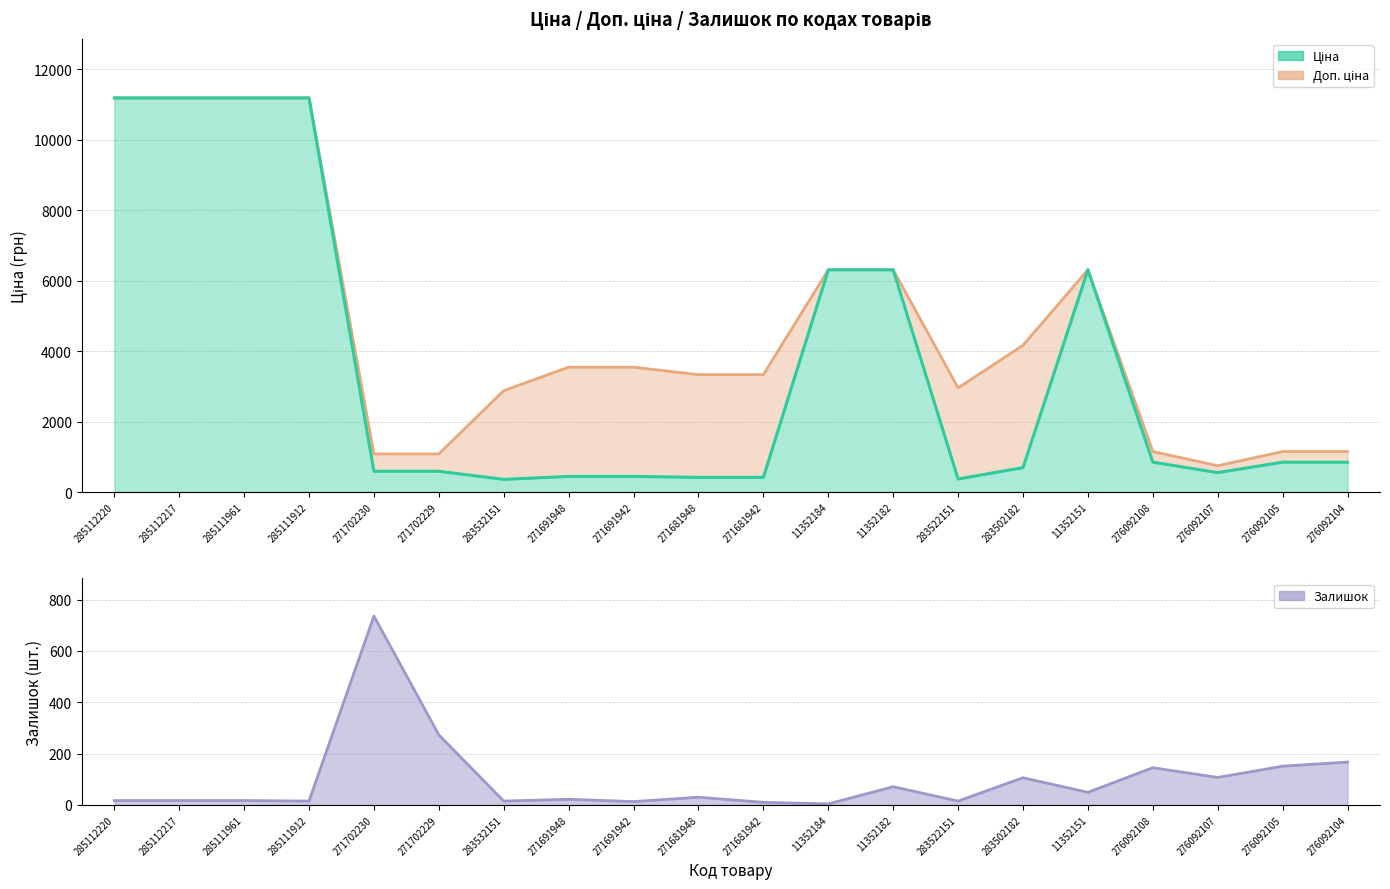

Where is the first local maximum for Залишок (лінія)?

271702230